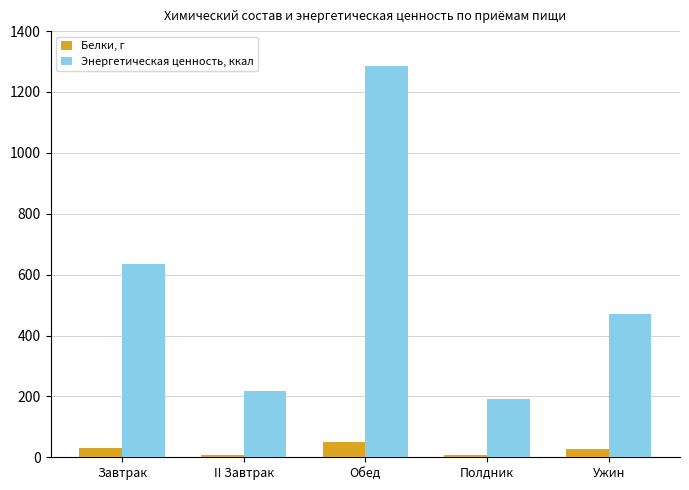

Are the bars grouped side by side (vs. stacked)?

Yes